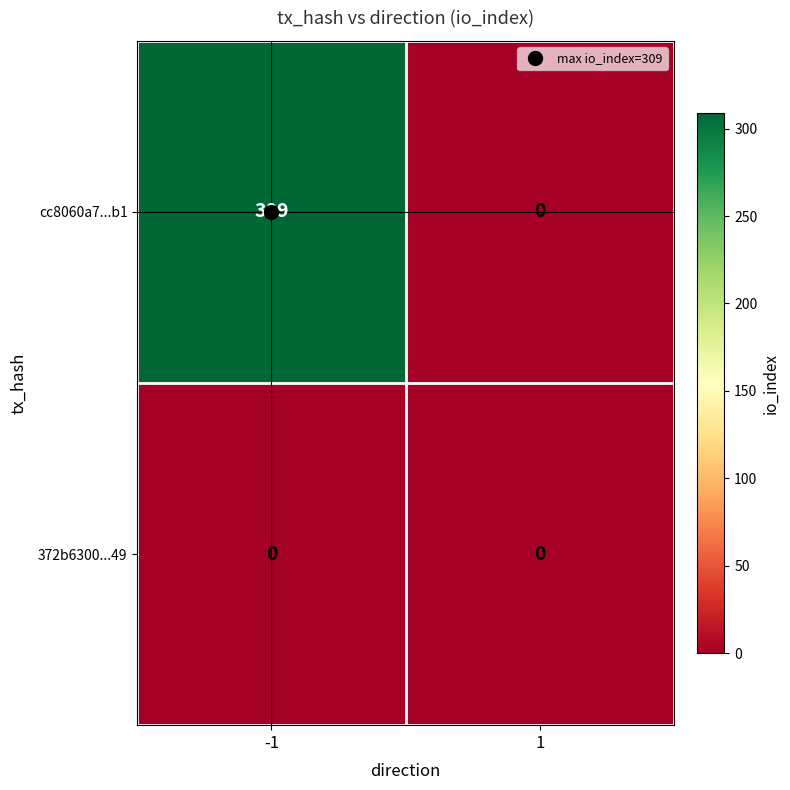

Which series has the largest total across all categories?

cc8060a7...b1